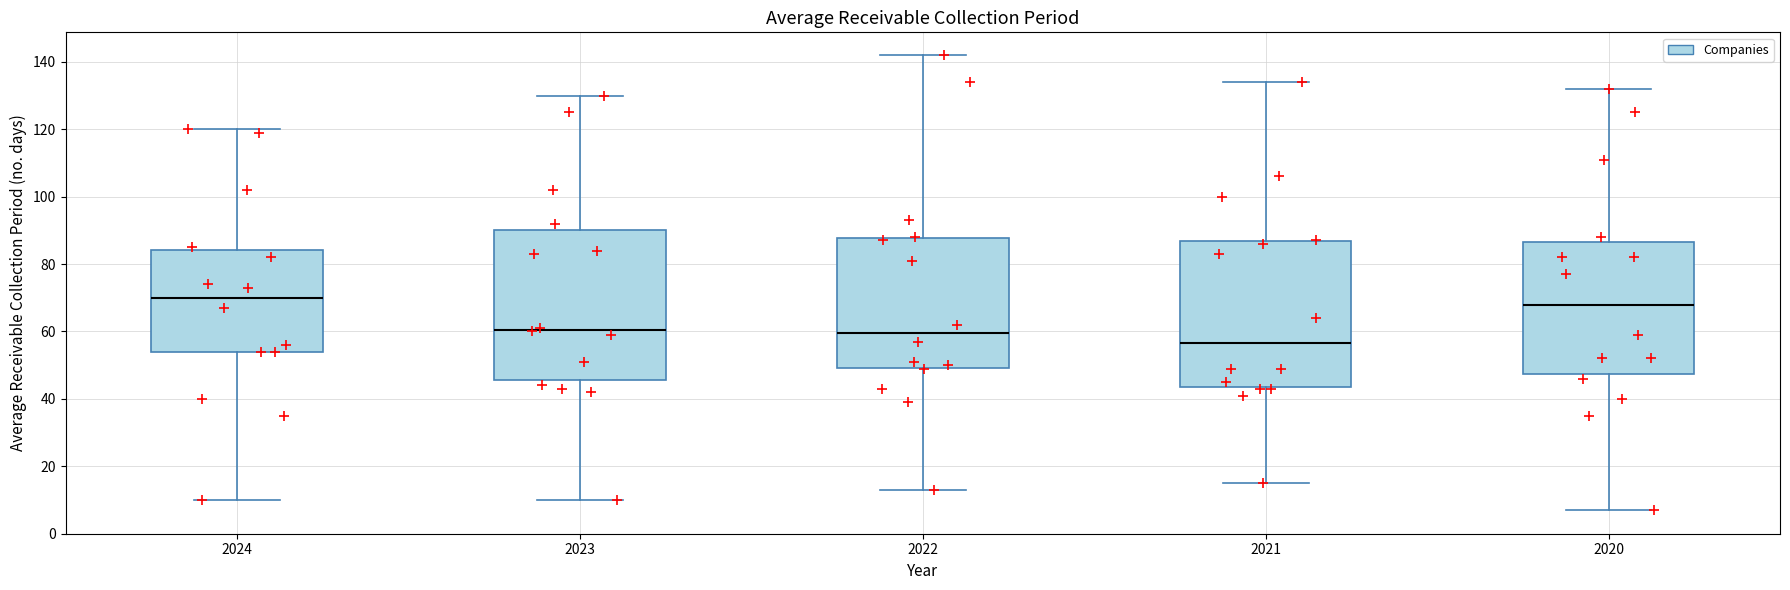

Reading left to right, transcribe this box plot: for each box, give where its median line is, the range the box spans, and where its two whiskers end, as read against the y-axis. The values are not printed on the chart, so give them approximately, as read against the axis.

2024: median 70, box 54 to 84, whiskers 10 to 120
2023: median 60, box 46 to 90, whiskers 10 to 130
2022: median 60, box 50 to 88, whiskers 14 to 142
2021: median 56, box 44 to 86, whiskers 16 to 134
2020: median 68, box 48 to 86, whiskers 8 to 132